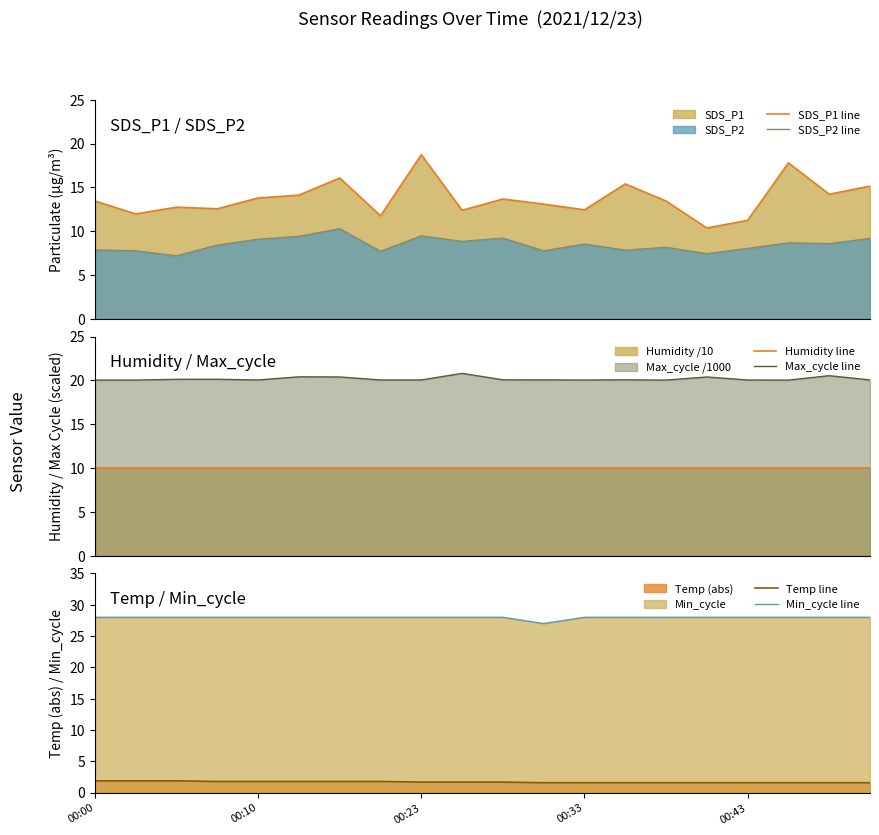

The Min_cycle line series shows 28.0 at 00:33. True or false?

True